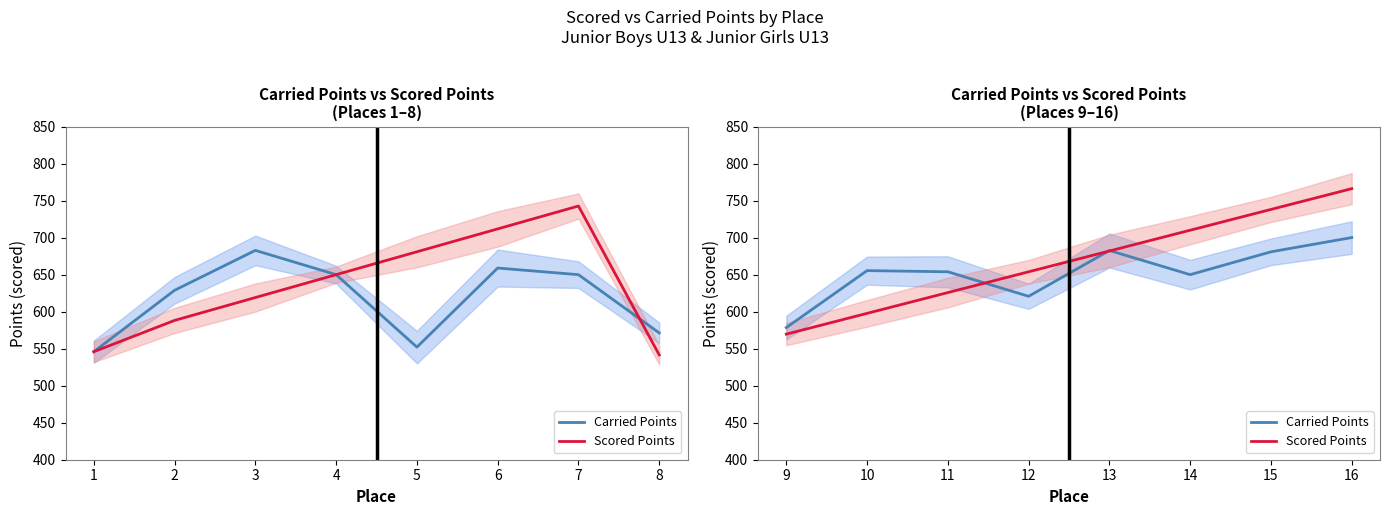

Which category has the lowest value in the Carried Points series?

9